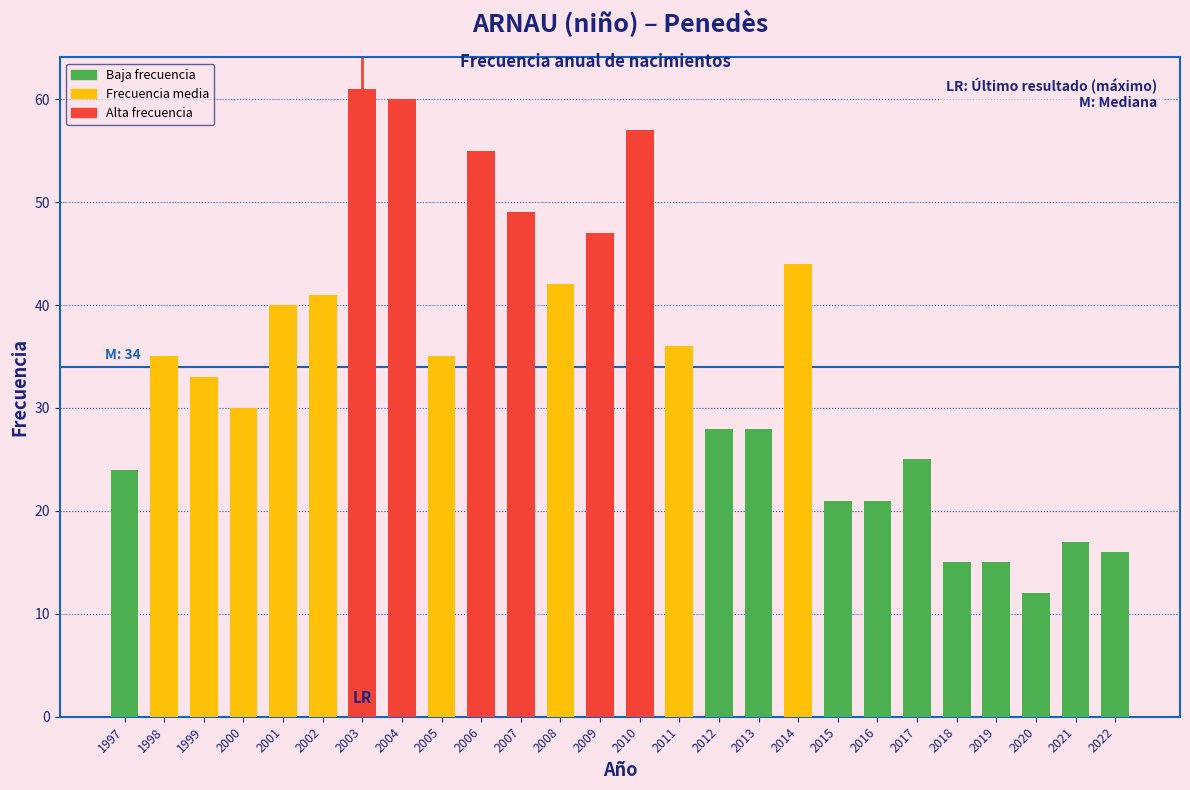

Reading left to right, transcribe all the data shown in this chart.

1997=24	1998=35	1999=33	2000=30	2001=40	2002=41	2003=61	2004=60	2005=35	2006=55	2007=49	2008=42	2009=47	2010=57	2011=36	2012=28	2013=28	2014=44	2015=21	2016=21	2017=25	2018=15	2019=15	2020=12	2021=17	2022=16